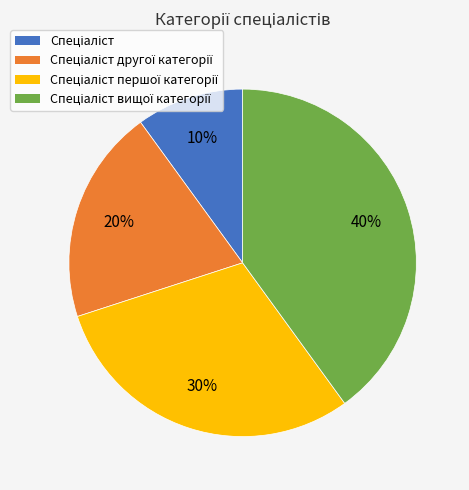

To the nearest percent, what is the difference between the largest and smallest slice percentages?

30%